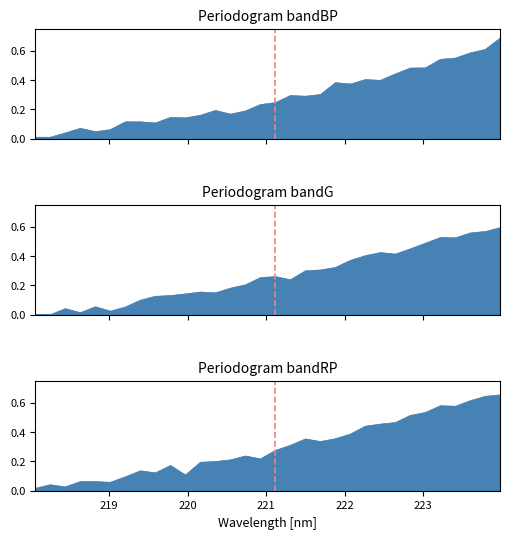

List the labels in order of value, largest first.

223.9802, 223.7895, 223.5987, 223.2172, 223.408, 223.0264, 222.8355, 222.4538, 222.6447, 222.263, 222.0721, 221.8812, 221.6902, 221.4993, 221.1174, 220.9264, 221.3083, 220.7354, 220.5444, 220.1623, 220.3533, 219.9712, 219.7801, 219.589, 219.3979, 218.8244, 219.2067, 218.442, 219.0156, 218.6332, 218.0596, 218.2508